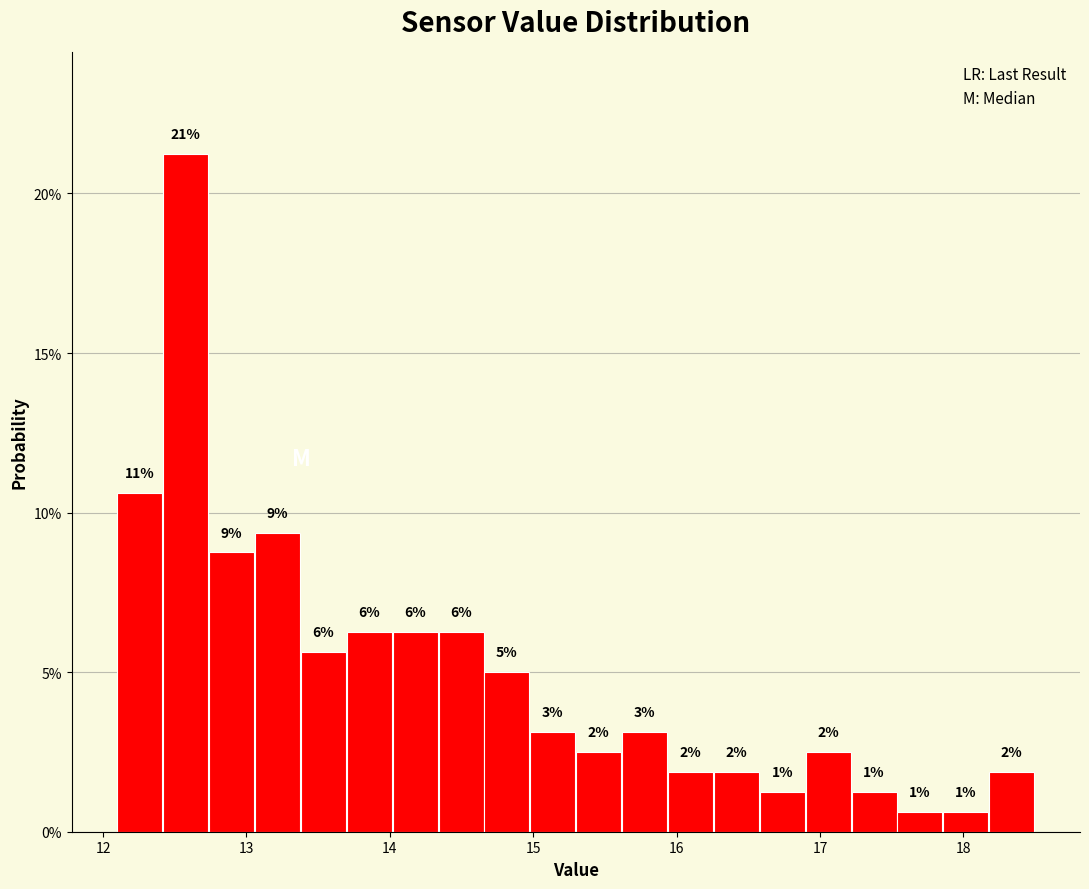

Around what value on the x-axis is the tallest bar? Give the approximate position of its centre, as read against the axis.

12.6